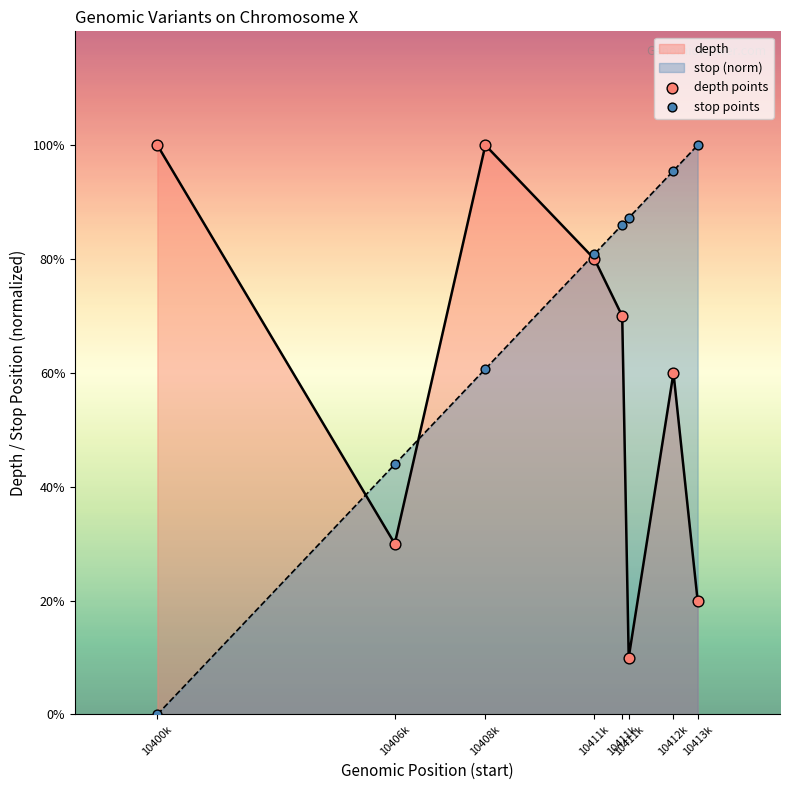

What are all the series names shown in the legend?

depth, stop (norm), depth points, stop points